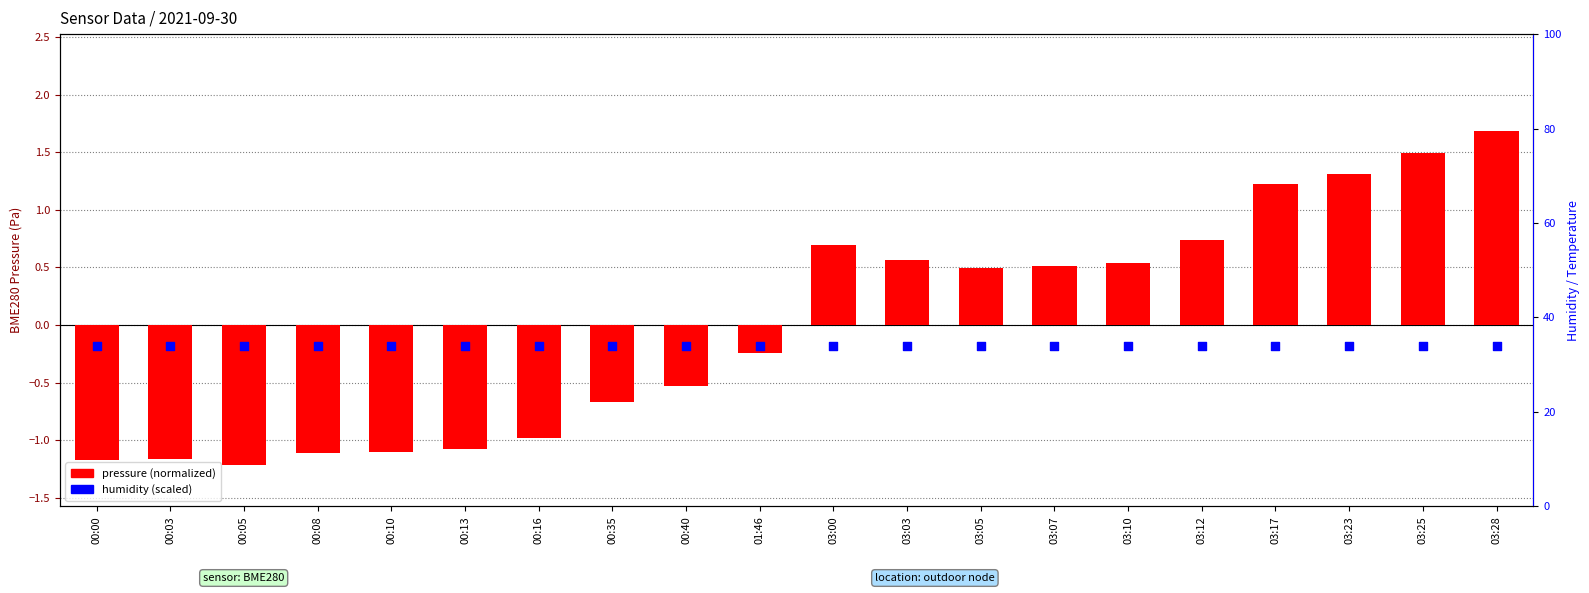

What are all the series names shown in the legend?

pressure (normalized), humidity (scaled)